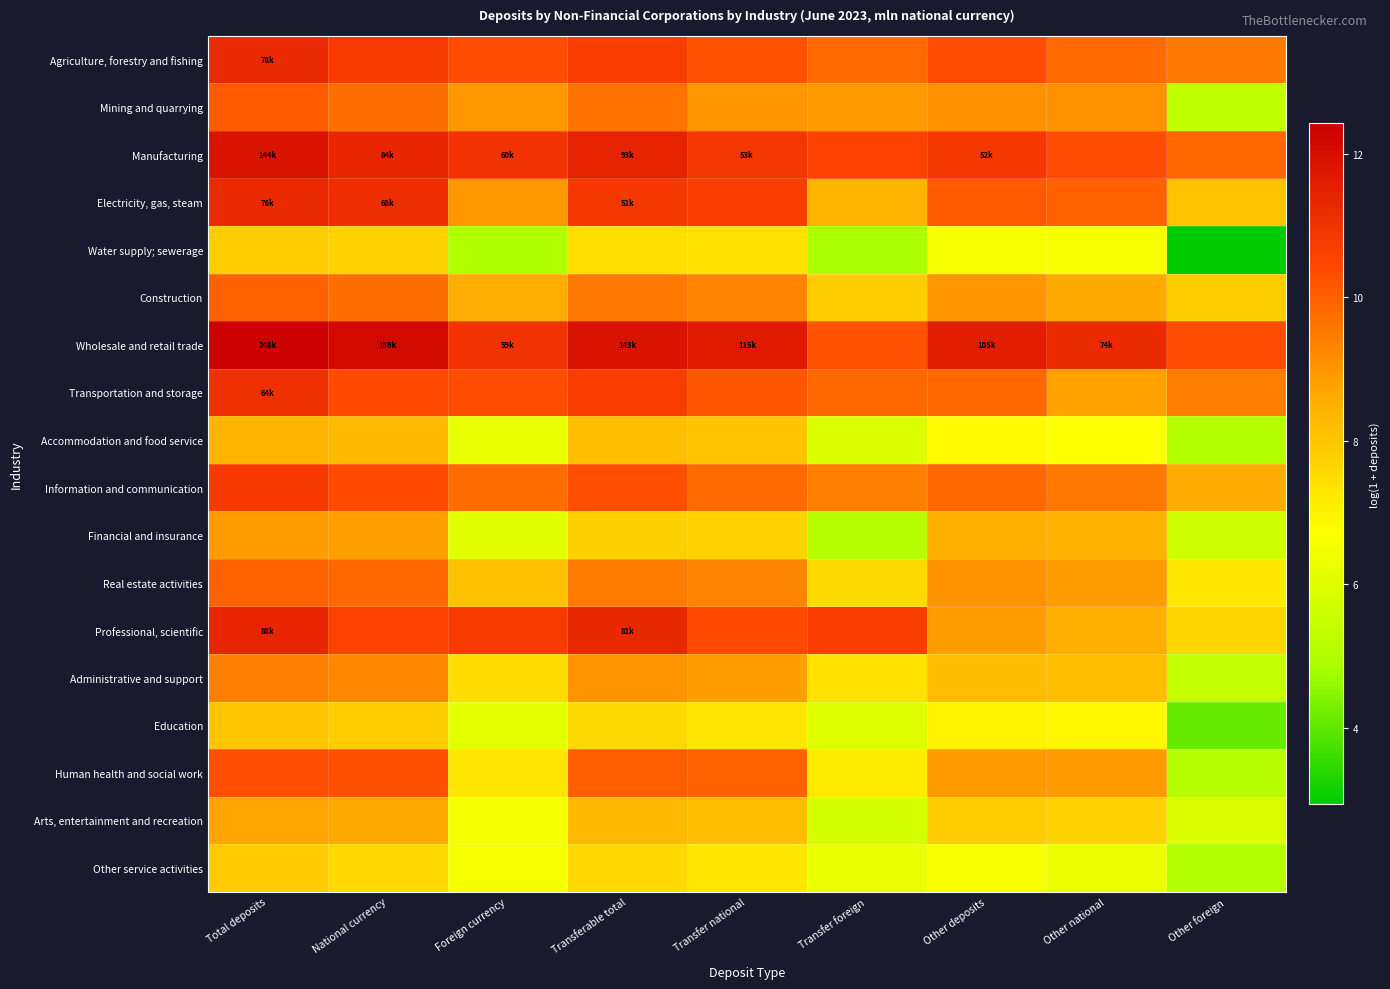

Which series has the largest total across all categories?

Wholesale and retail trade